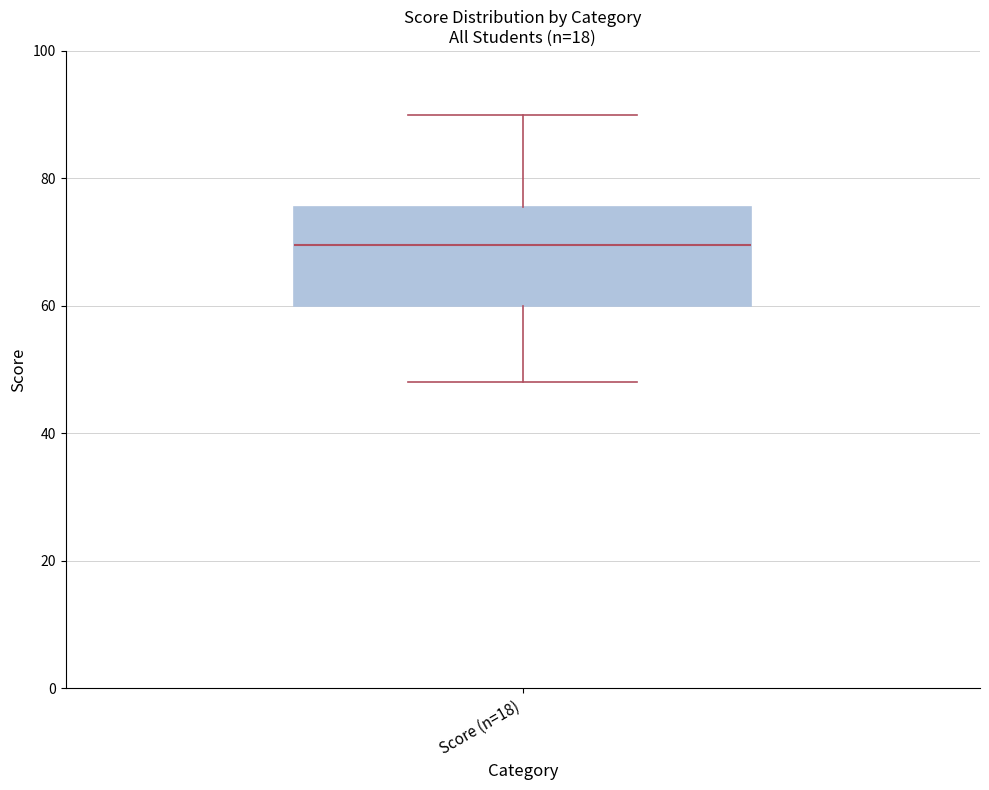

Transcribe this box plot: give where the median line is, the range the box spans, and where the two whiskers end, as read against the y-axis. The values are not printed on the chart, so give them approximately, as read against the axis.

median 70, box 60 to 76, whiskers 48 to 90